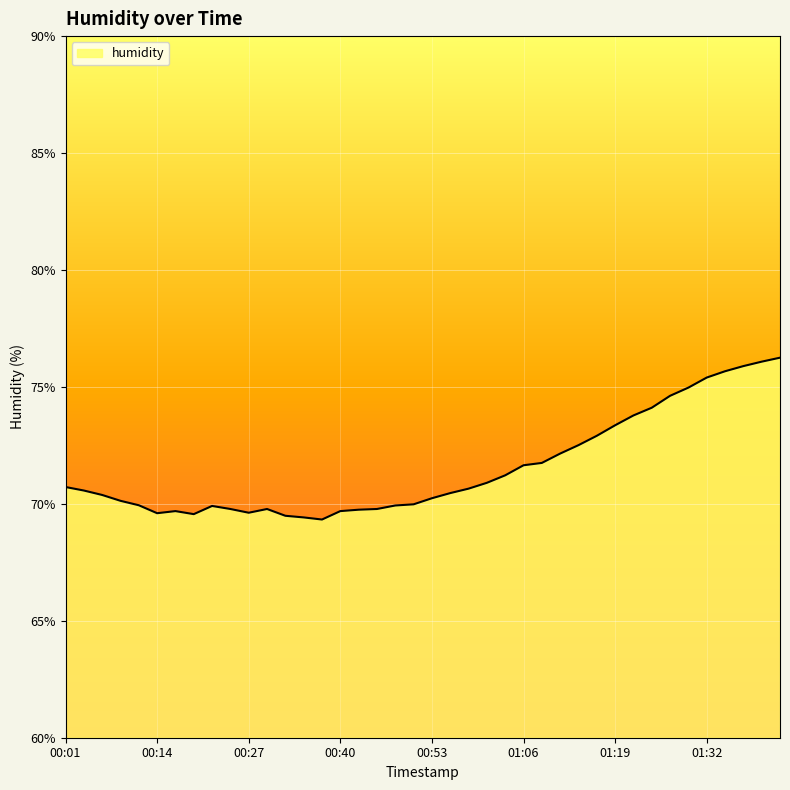

What is the difference between the maximum and minimum values?

6.9